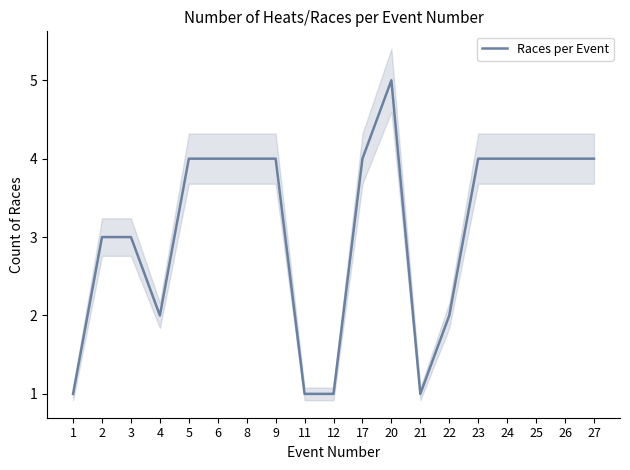

At which category does the chart reach its minimum across all series?

1